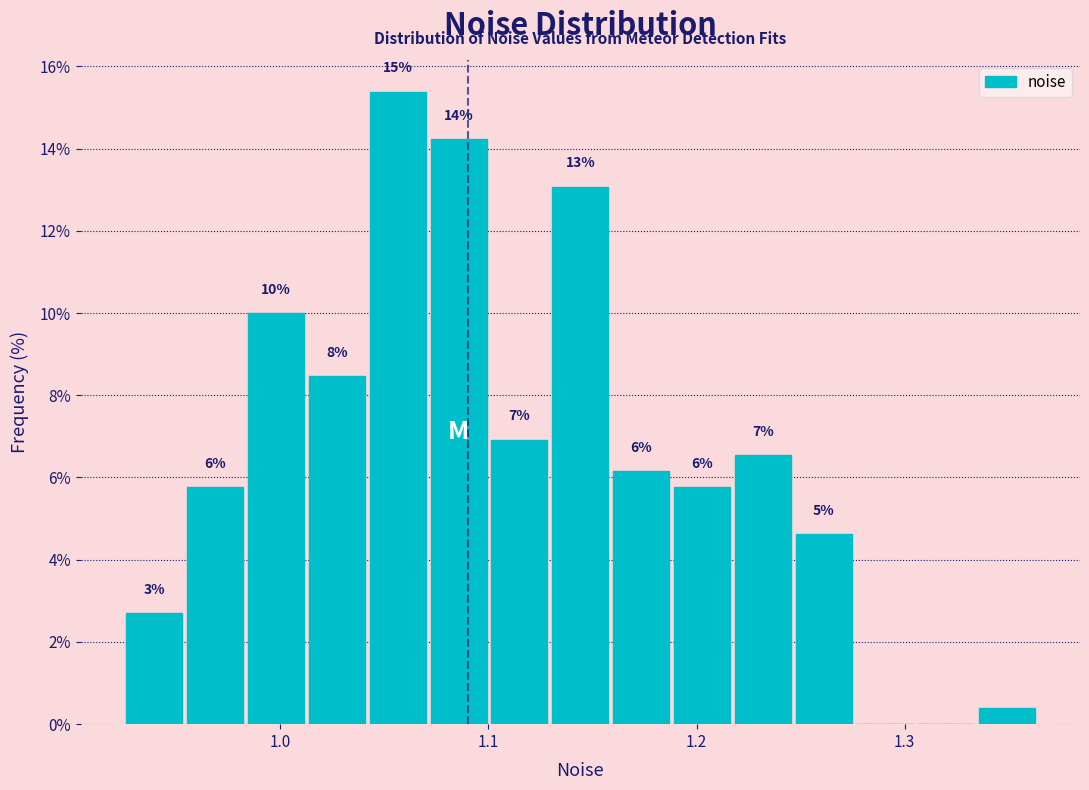

Around what value on the x-axis is the tallest bar? Give the approximate position of its centre, as read against the axis.

1.06